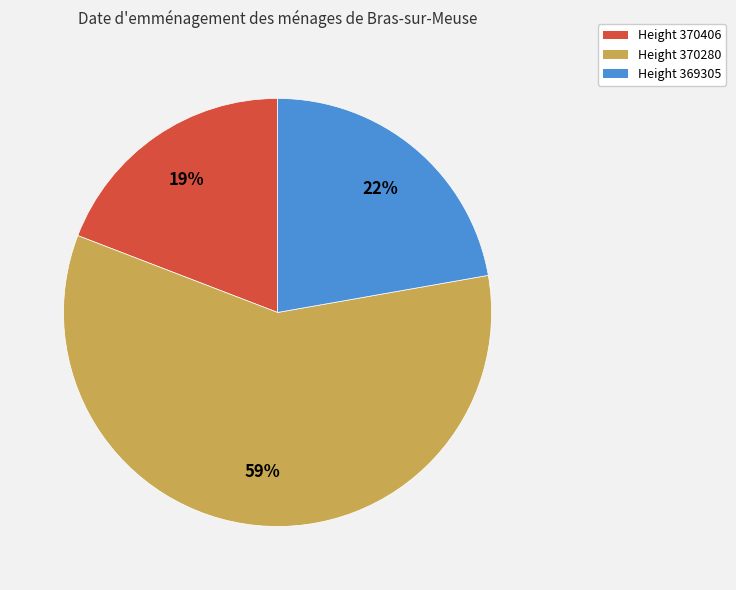

Which category has the biggest portion of the pie?

Height 370280